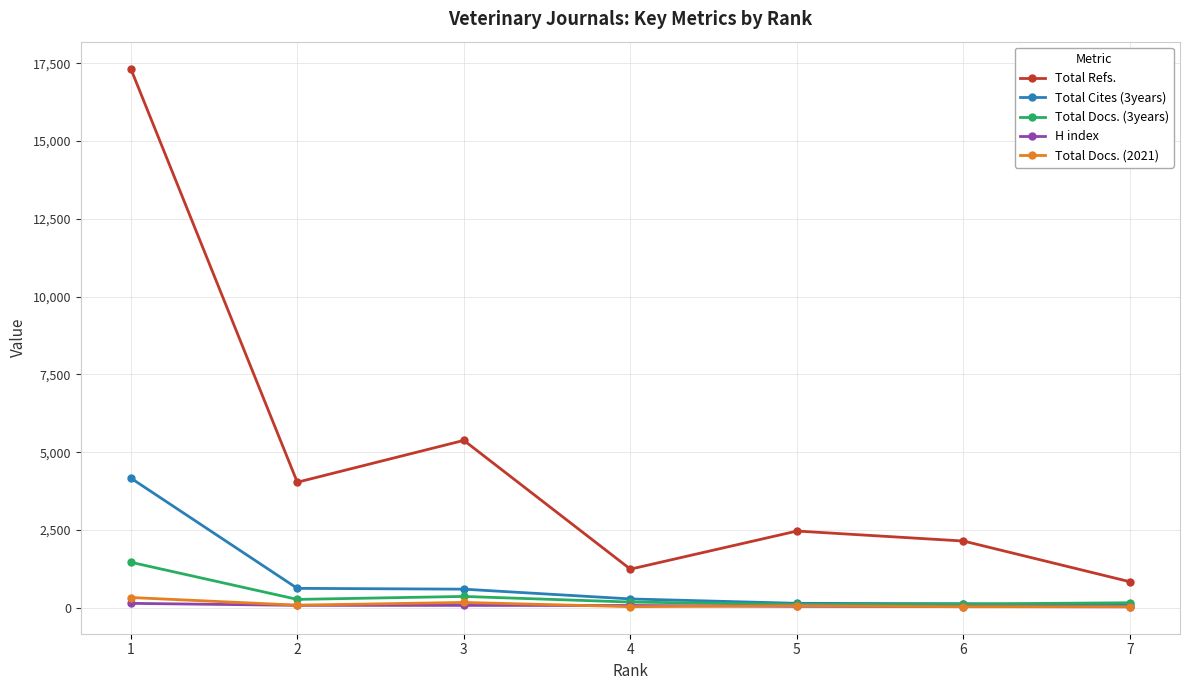

What is the value of the Total Docs. (3years) point at the 3rd from the left?

370